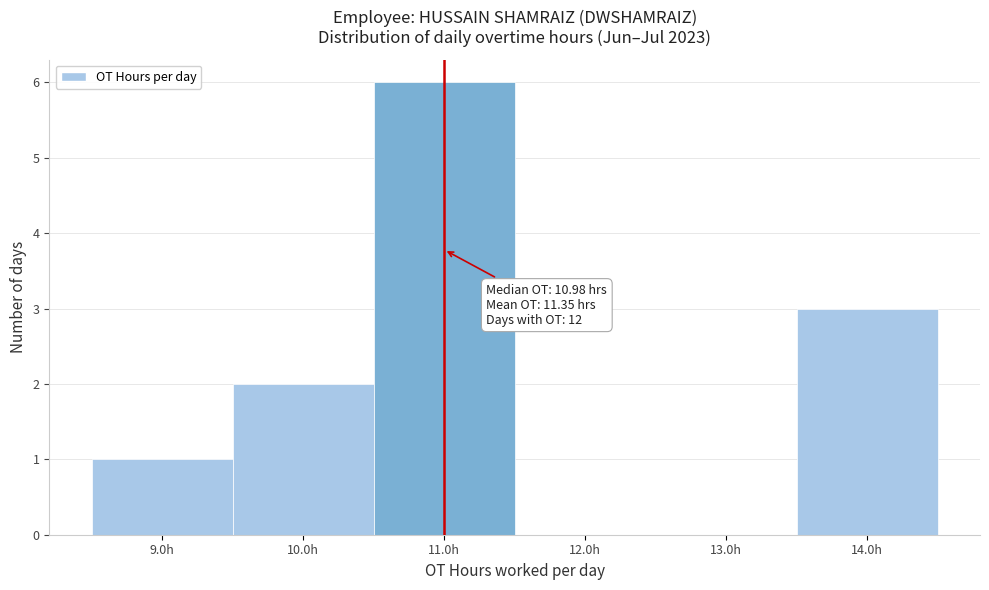

Over which range of the x-axis is the bar tallest?

10.5 to 11.5